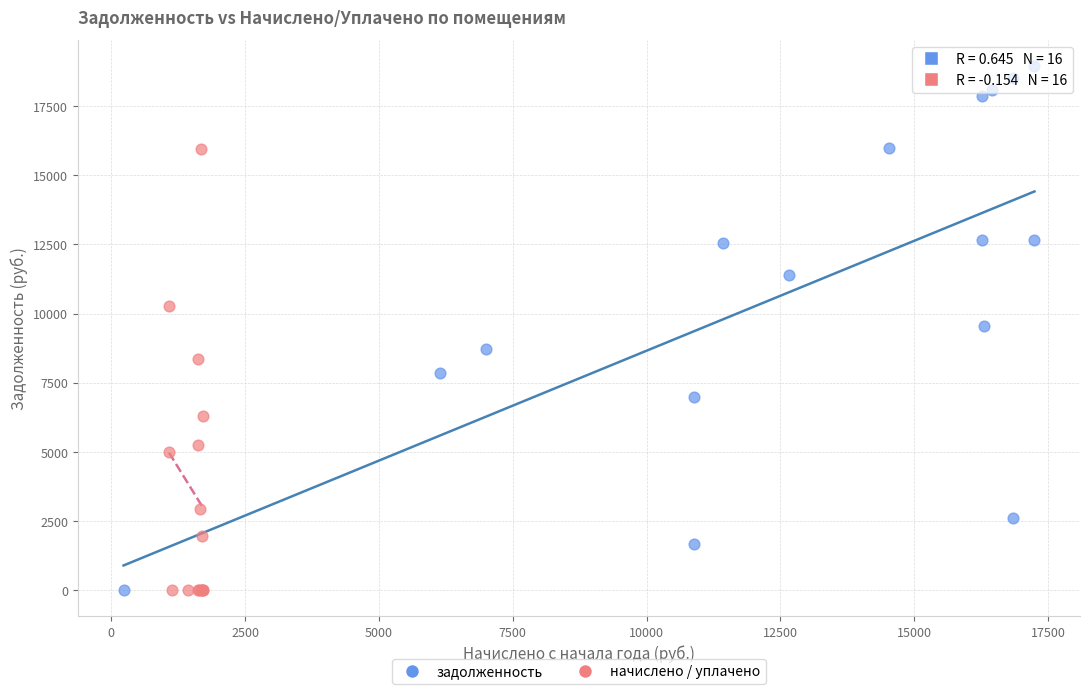

What are all the series names shown in the legend?

задолженность, начислено / уплачено